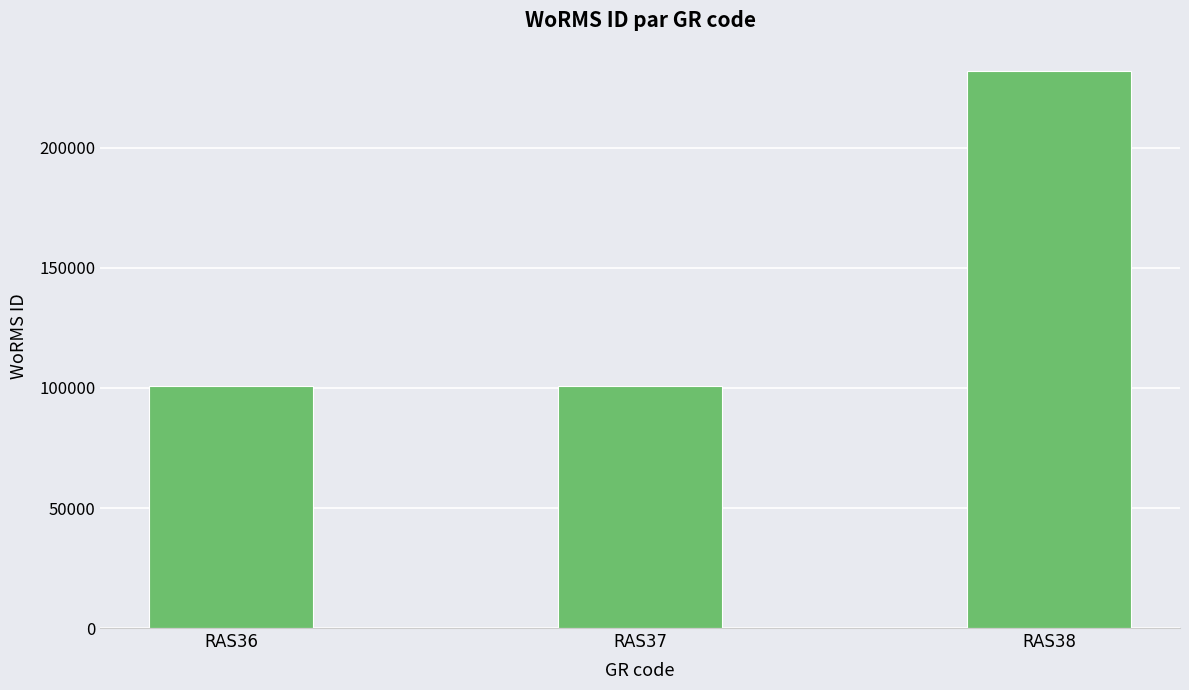

What is the smallest value displayed?

100803